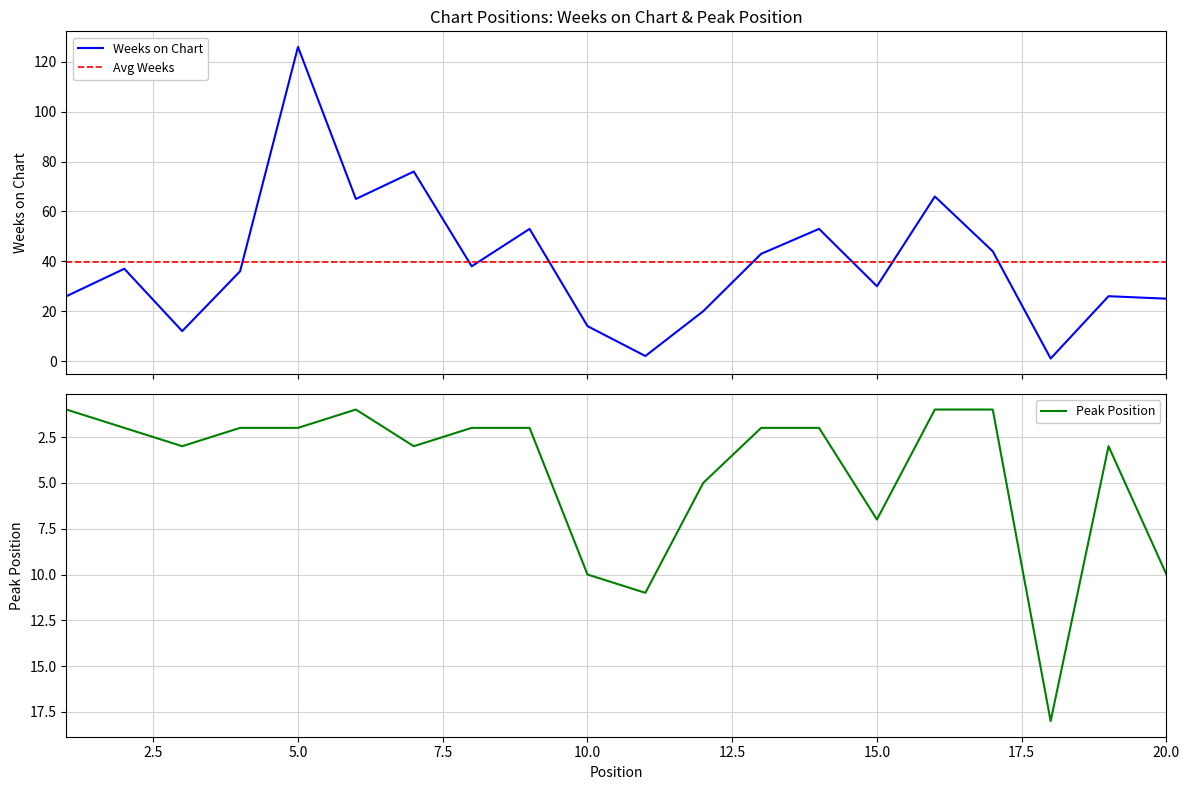

Where is Weeks on Chart nearest to the value 63?

6